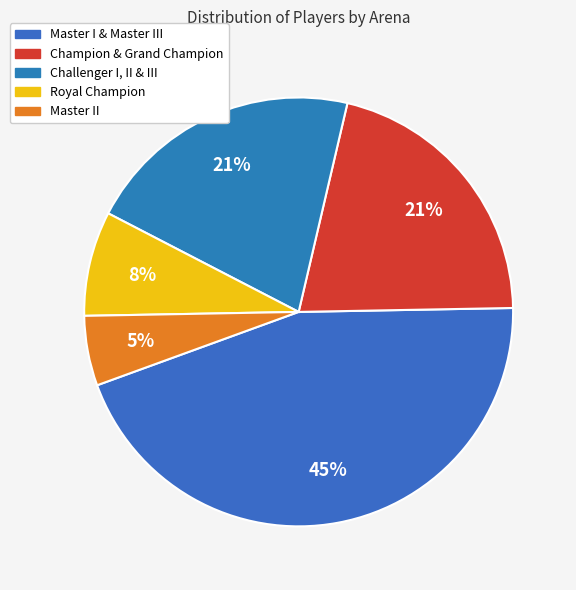

What is the largest slice in the pie chart?

Master I